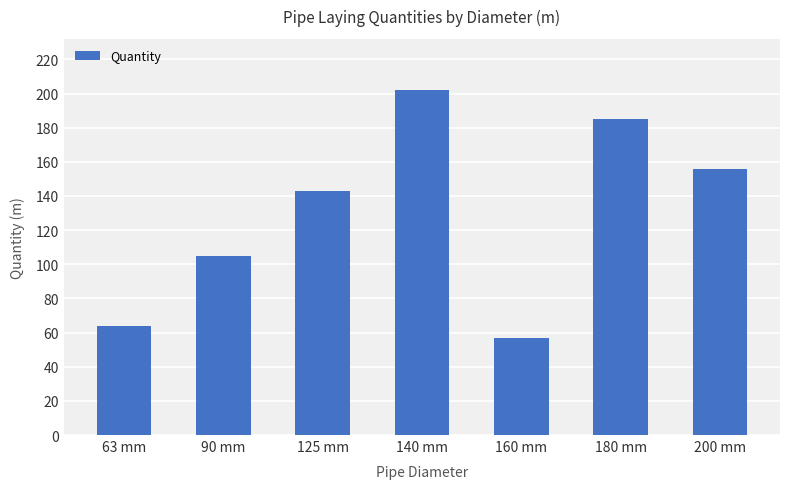

The chart shows a value of 105 at 90 mm. True or false?

True